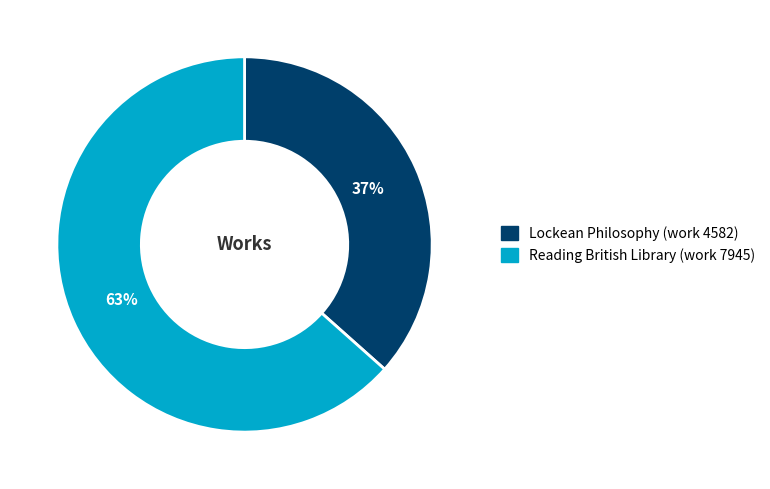

To the nearest percent, what is the average slice percentage?

50%